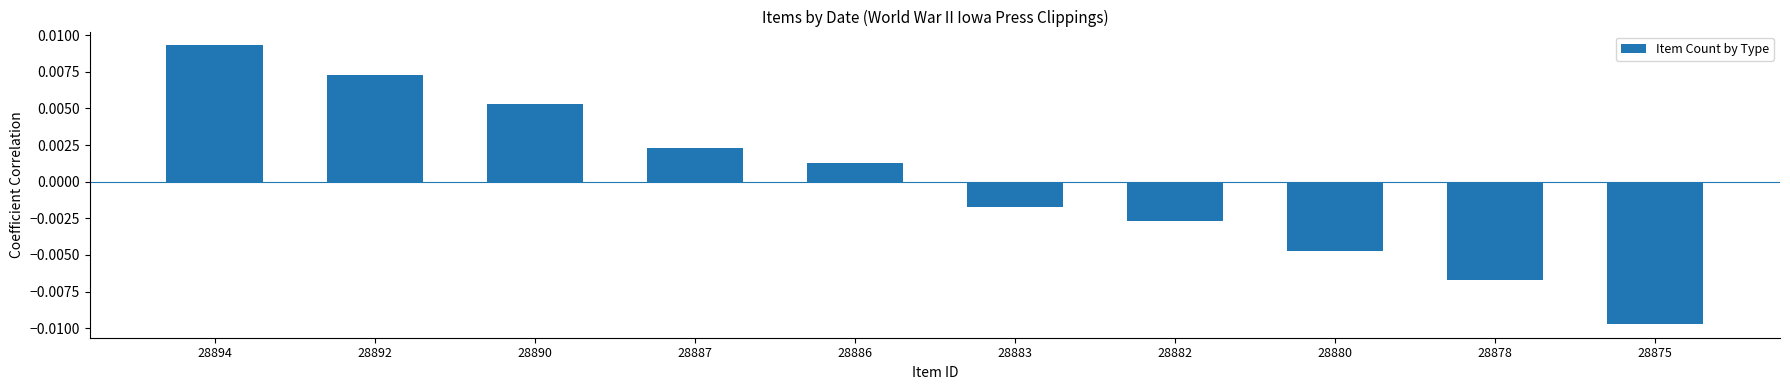

How many data points are above 0?

5